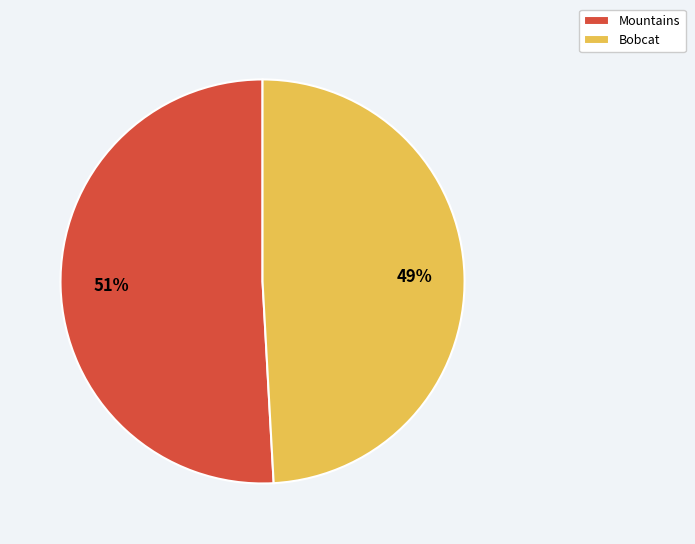

What percentage is the Bobcat slice, to the nearest percent?

49%